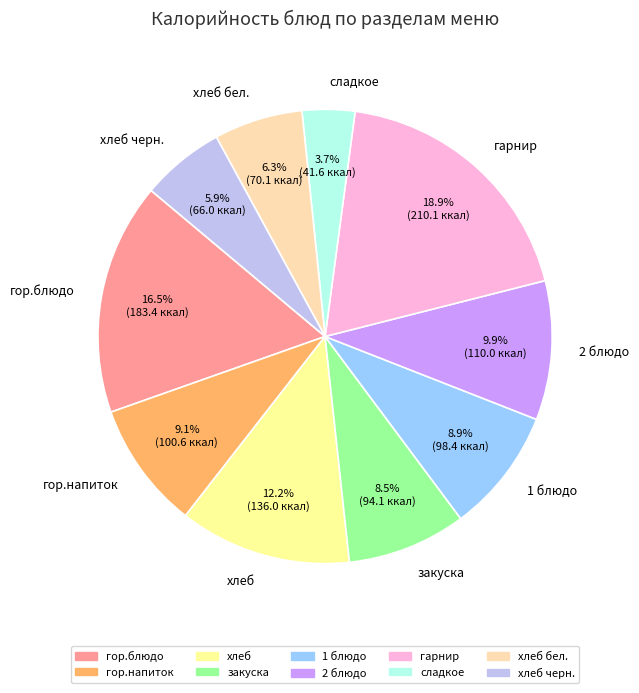

Do гарнир and 2 блюдо together represent more than half of the pie?

No